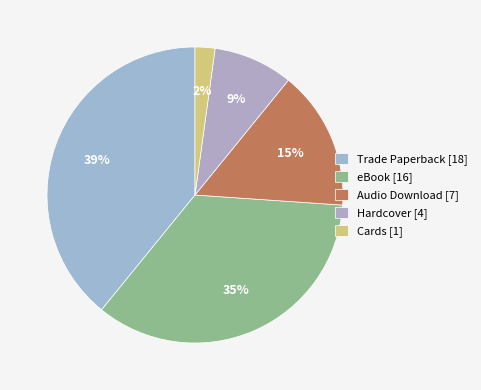

How many segments does this pie chart have?

5